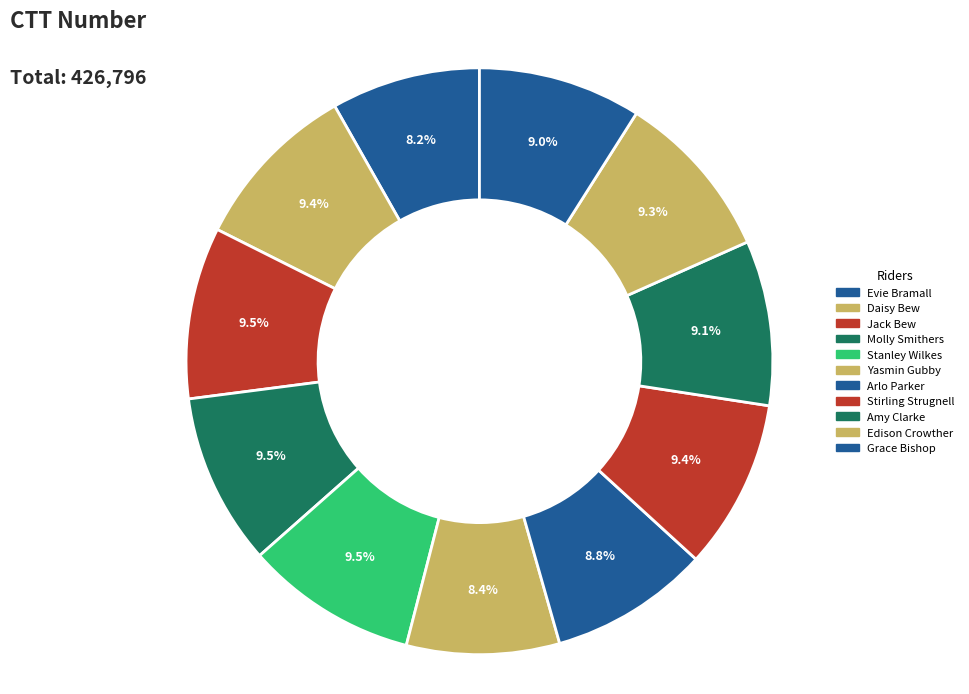

To the nearest percent, what is the average slice percentage?

9%